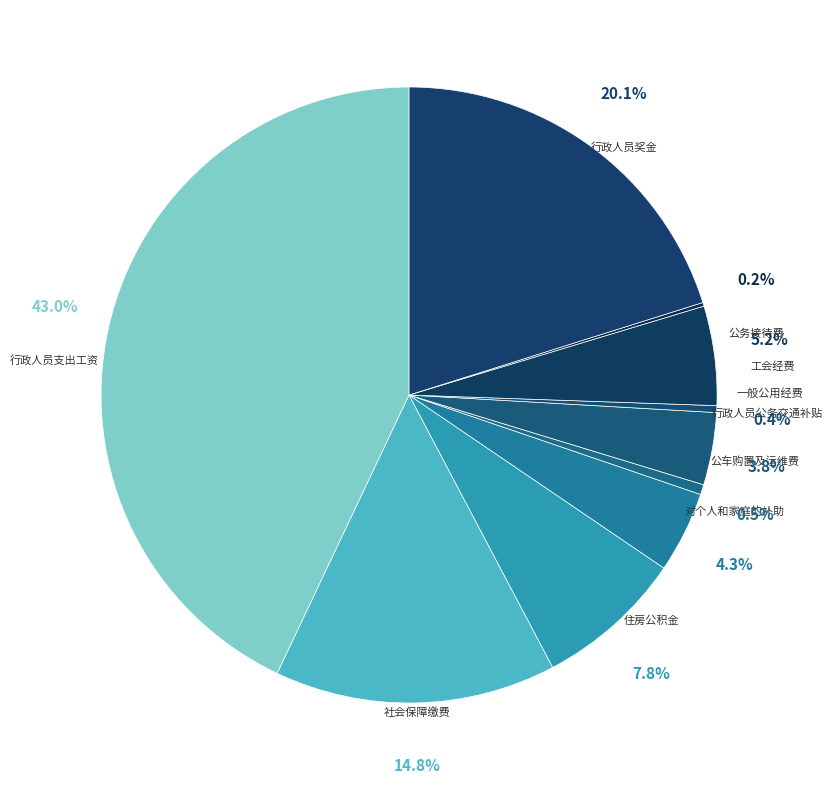

Which slice is the largest?

行政人员支出工资